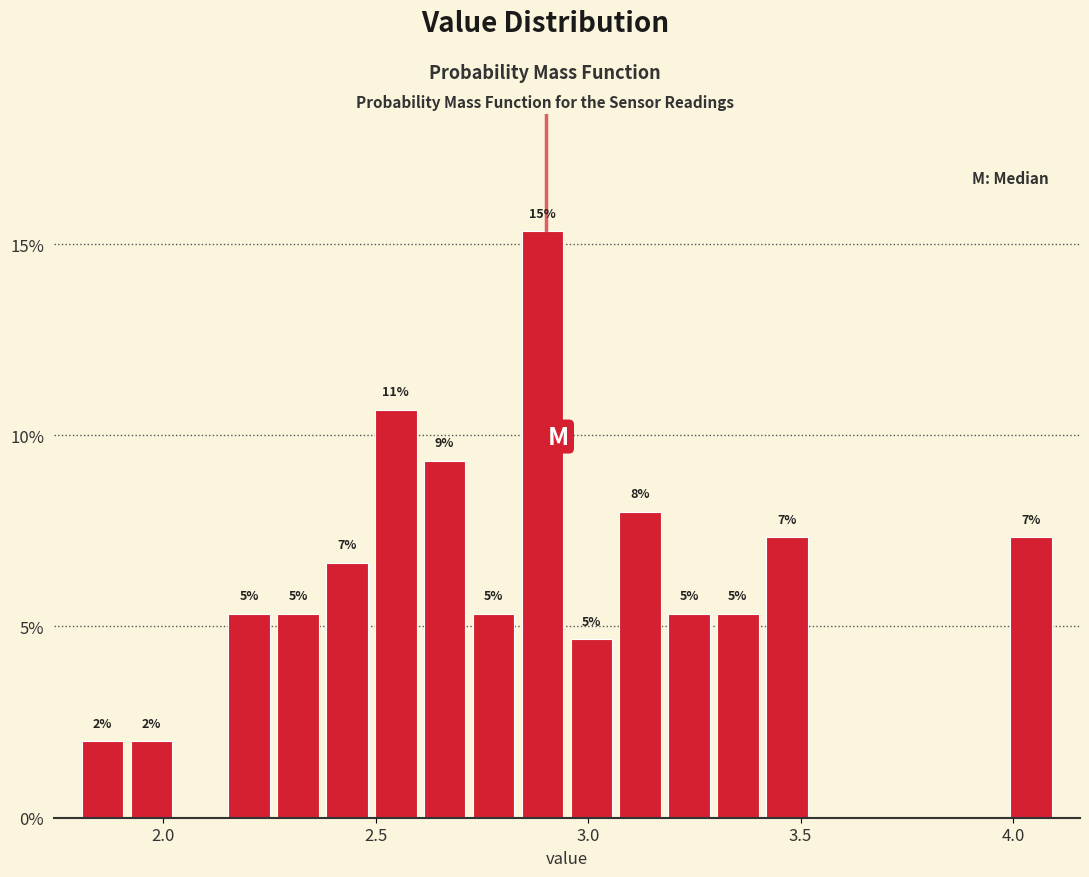

Around what value on the x-axis is the tallest bar? Give the approximate position of its centre, as read against the axis.

2.90